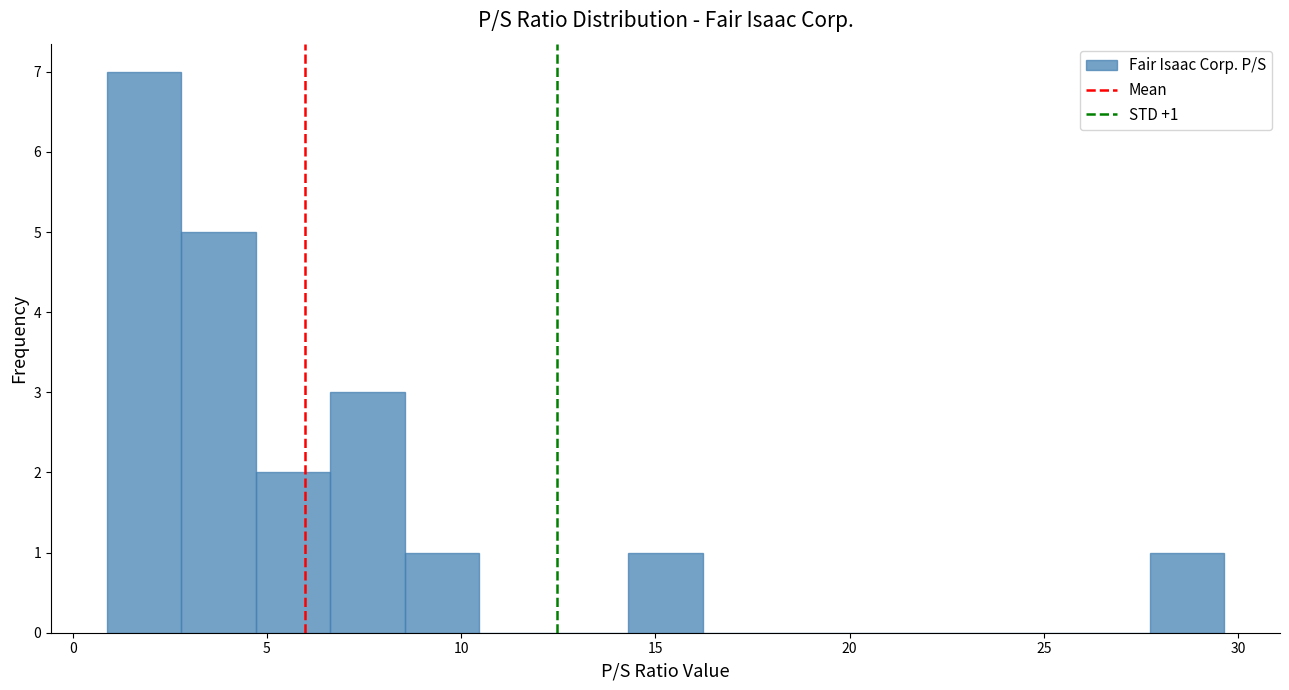

Read against the x-axis, roughly where is the centre of the tallest bar?

2.0